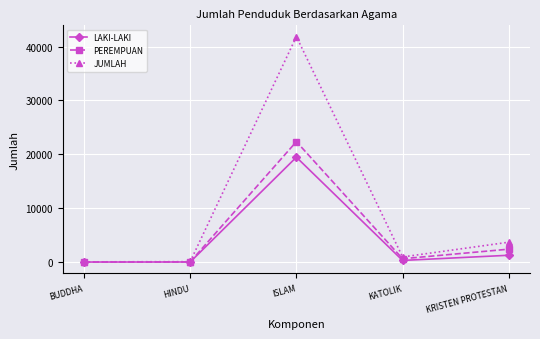

Is this an area chart (filled region under the line)?

No